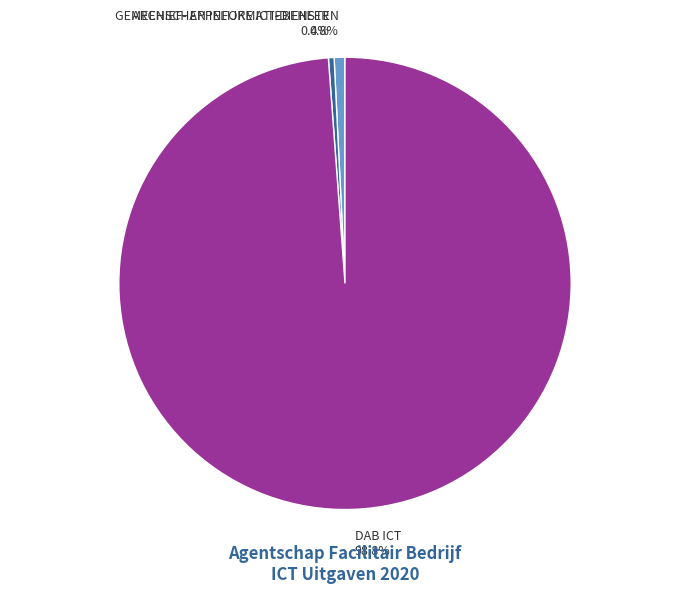

What percentage is the GEMEENSCHAPPELIJKE ICT-DIENSTEN slice, to the nearest percent?

1%